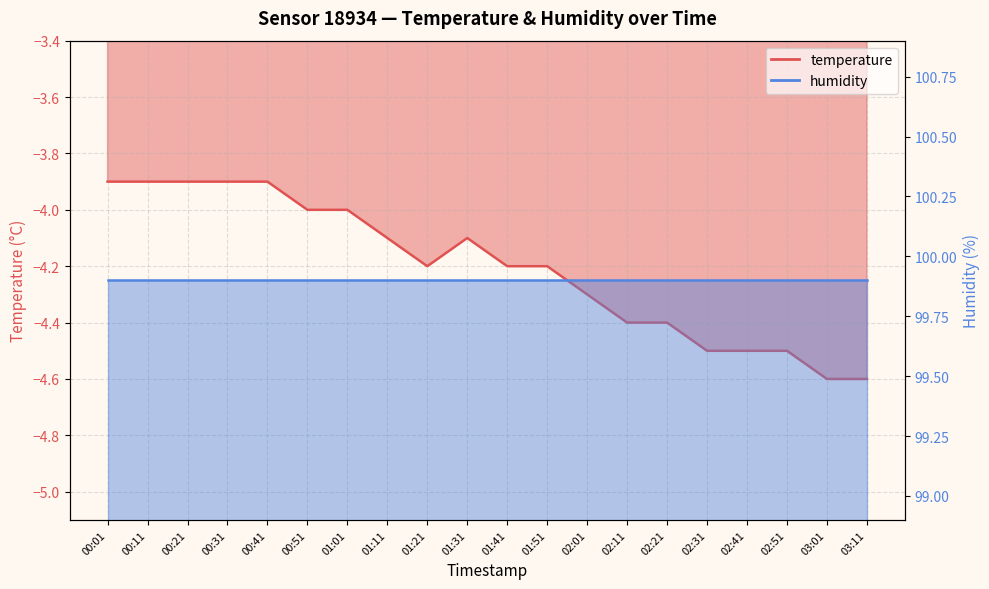

Where does the data first go above -4?

00:01